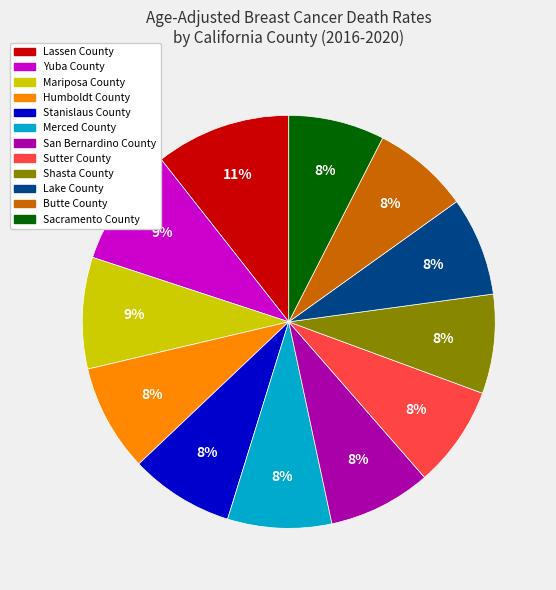

Is it true that Lake County is 8% of the pie?

True